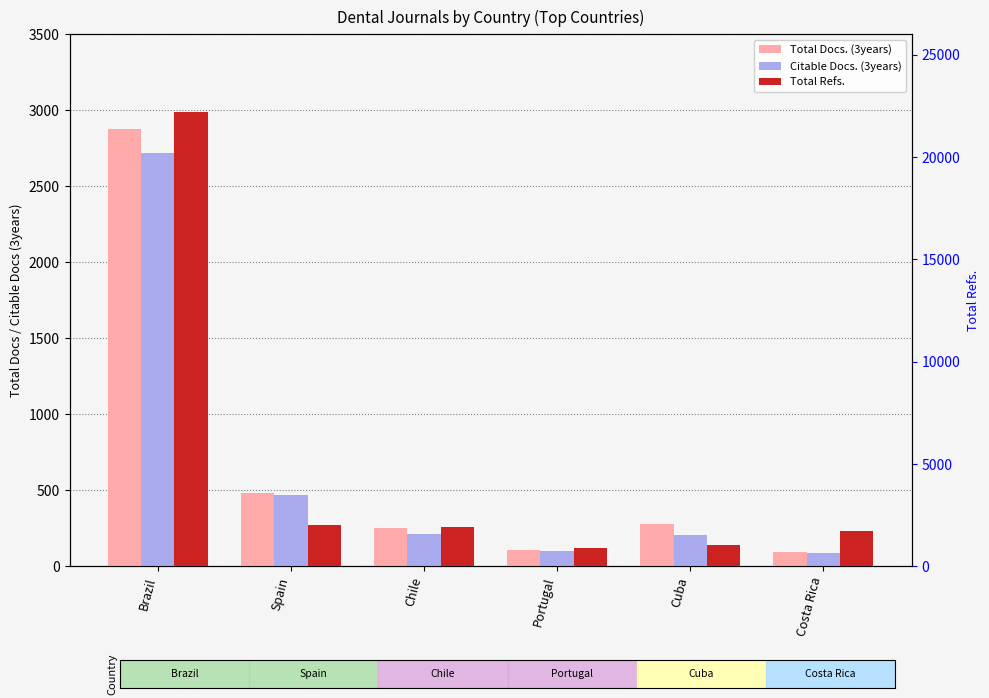

Reading right to left, transcribe all the data shown in this chart.

Total Docs. (3years): 96	280	105	252	484	2874
Citable Docs. (3years): 88	207	102	216	469	2718
Total Refs.: 1708	1030	886	1931	2025	22199